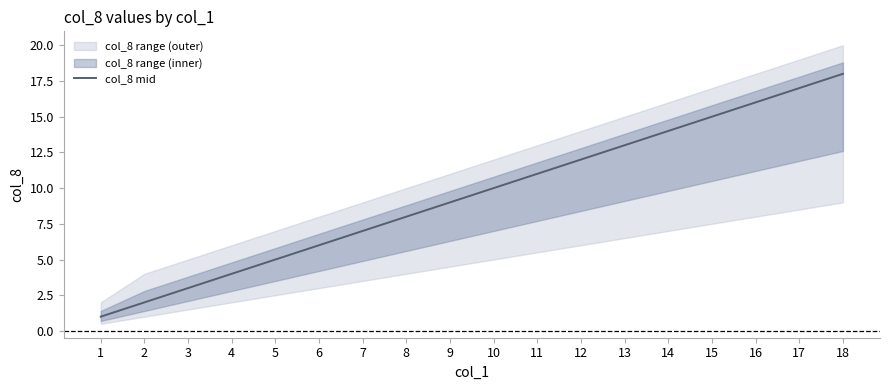

Rank the categories by value from lowest to highest.

1, 2, 3, 4, 5, 6, 7, 8, 9, 10, 11, 12, 13, 14, 15, 16, 17, 18